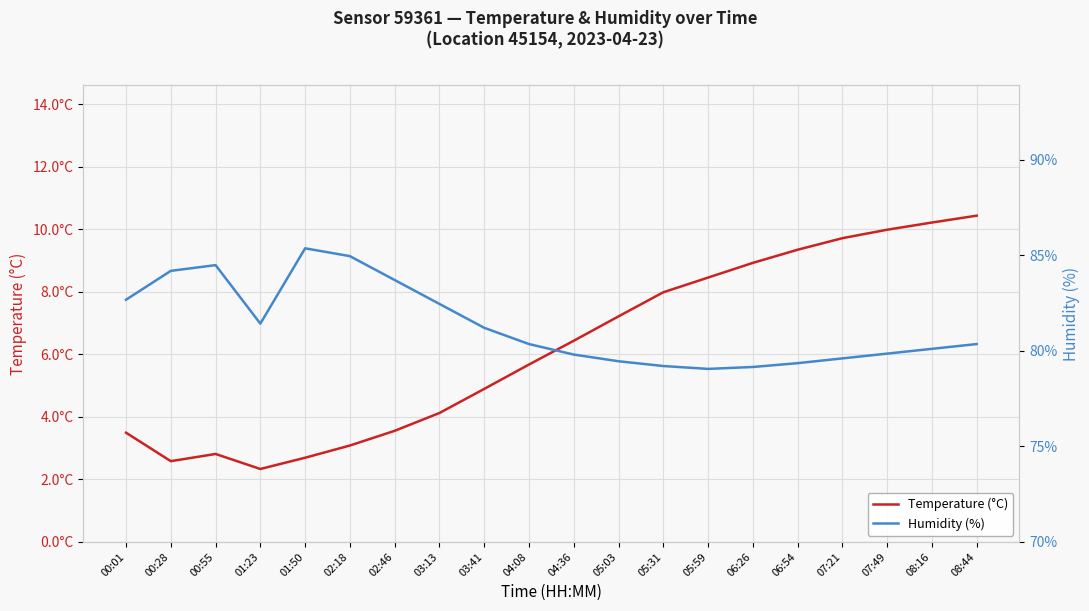

True or false: Temperature (°C) and Humidity (%) intersect in this chart.

False